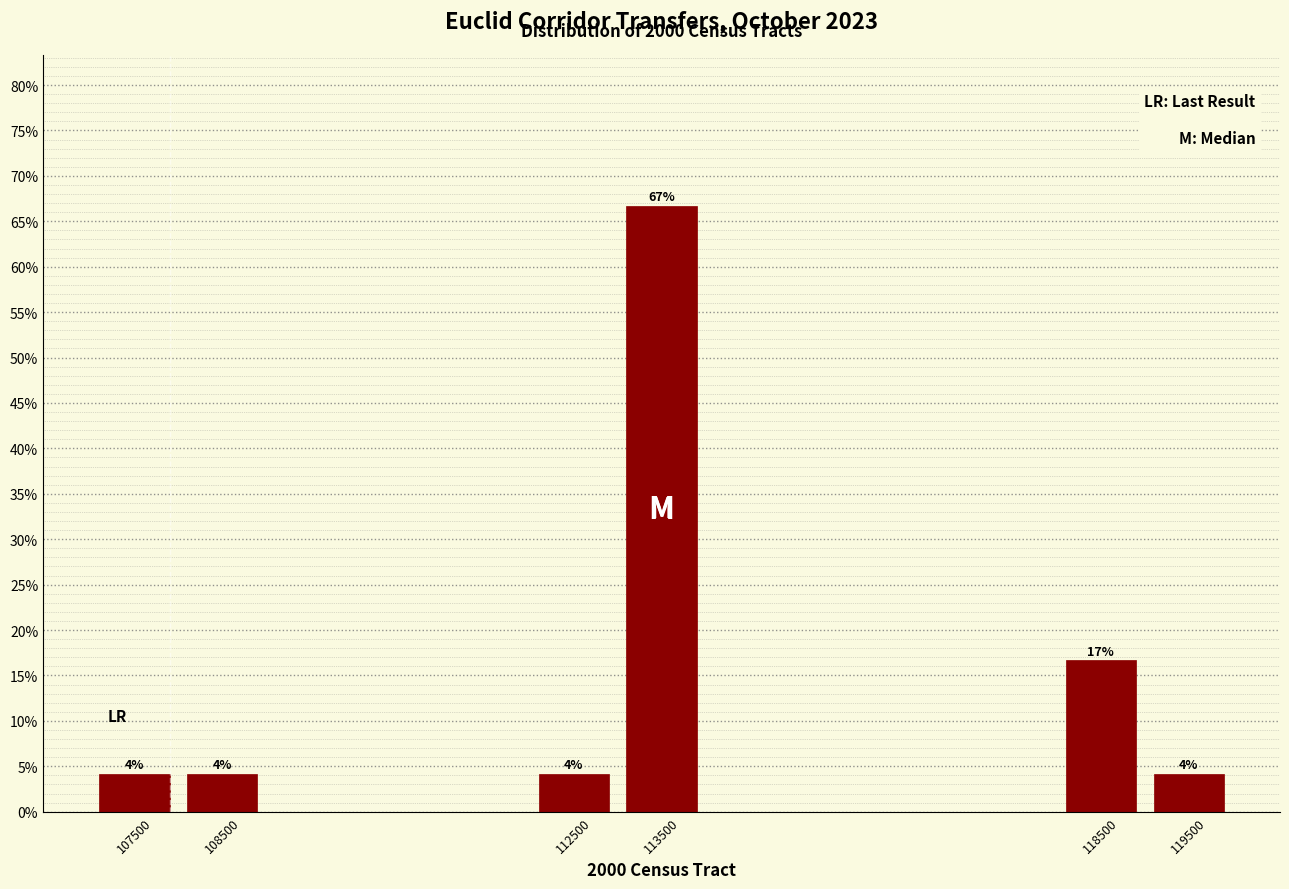

Over which range of the x-axis is the bar tallest?

113000 to 114000